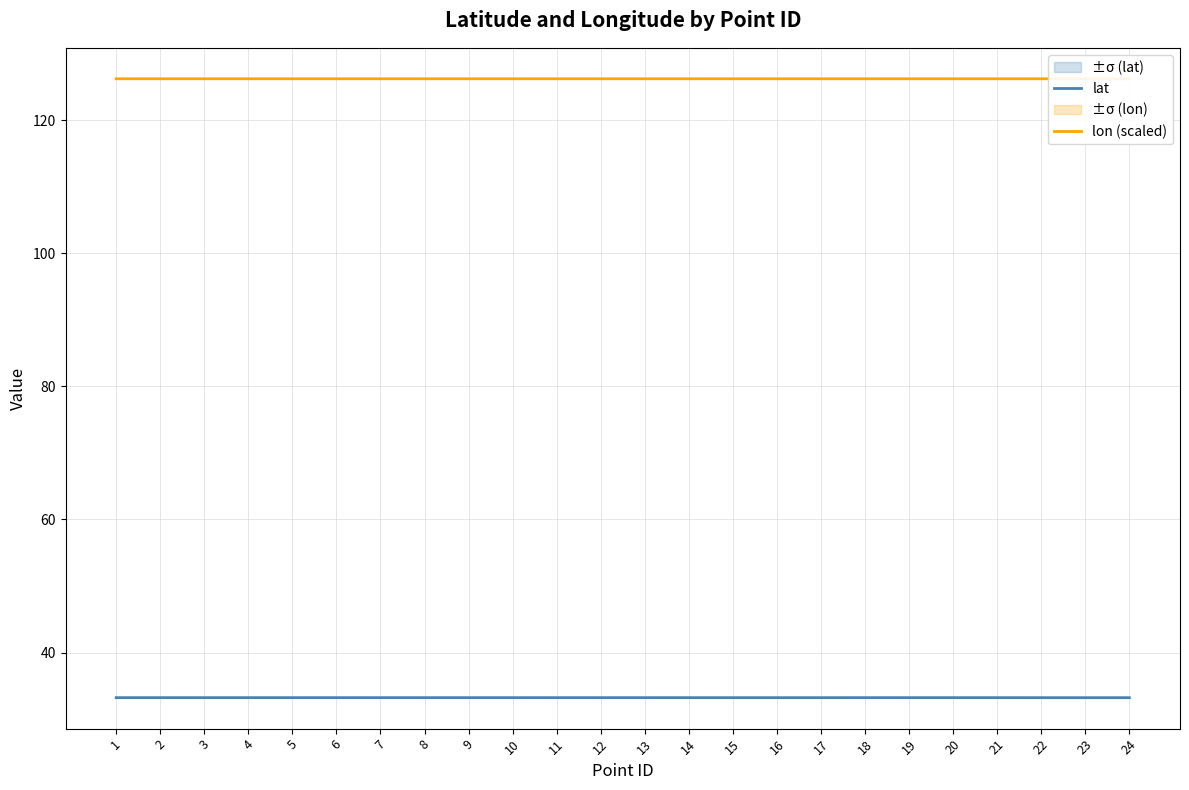

Is the value of lon (scaled) at 22 greater than the value of lat at 10?

Yes